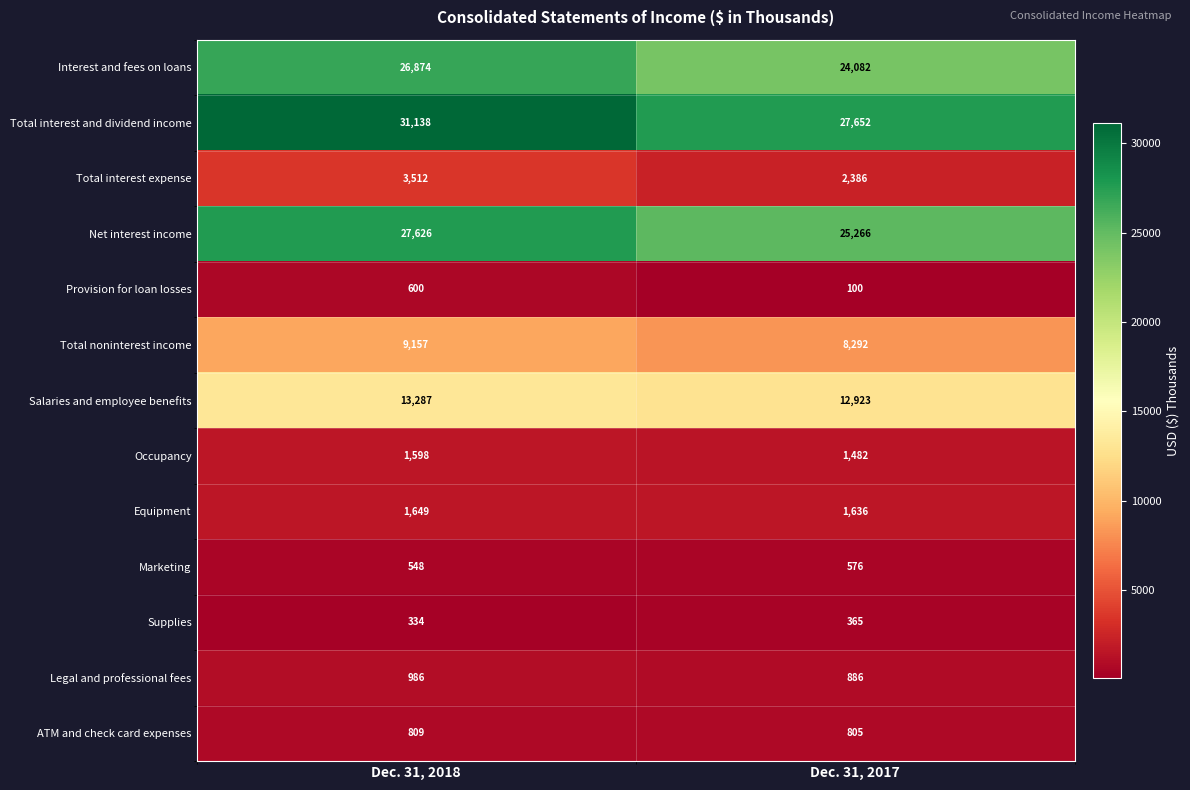

Count the number of data series in this chart.

13